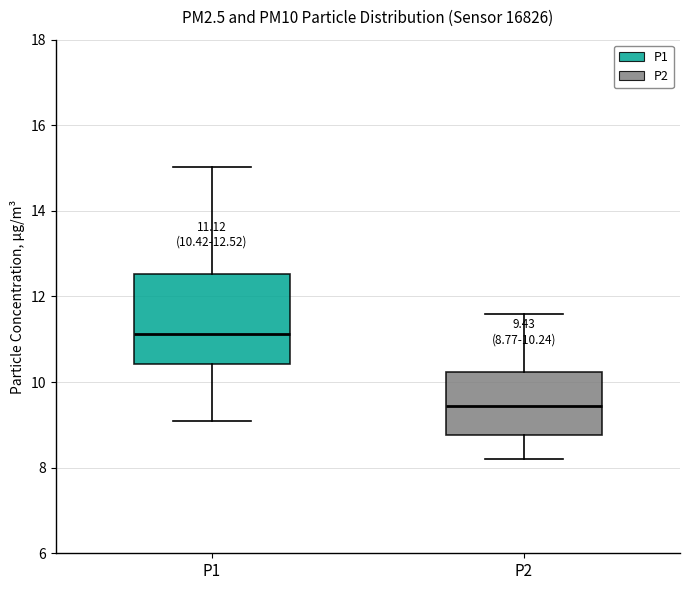

Which box has the lowest median line?

P2